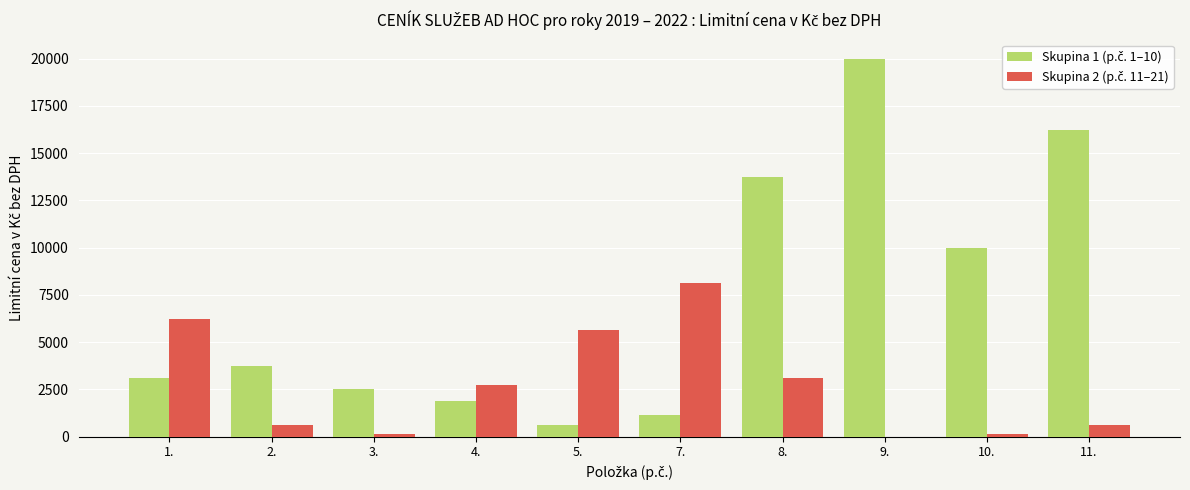

At which category is the sum across all series the highest?

9.